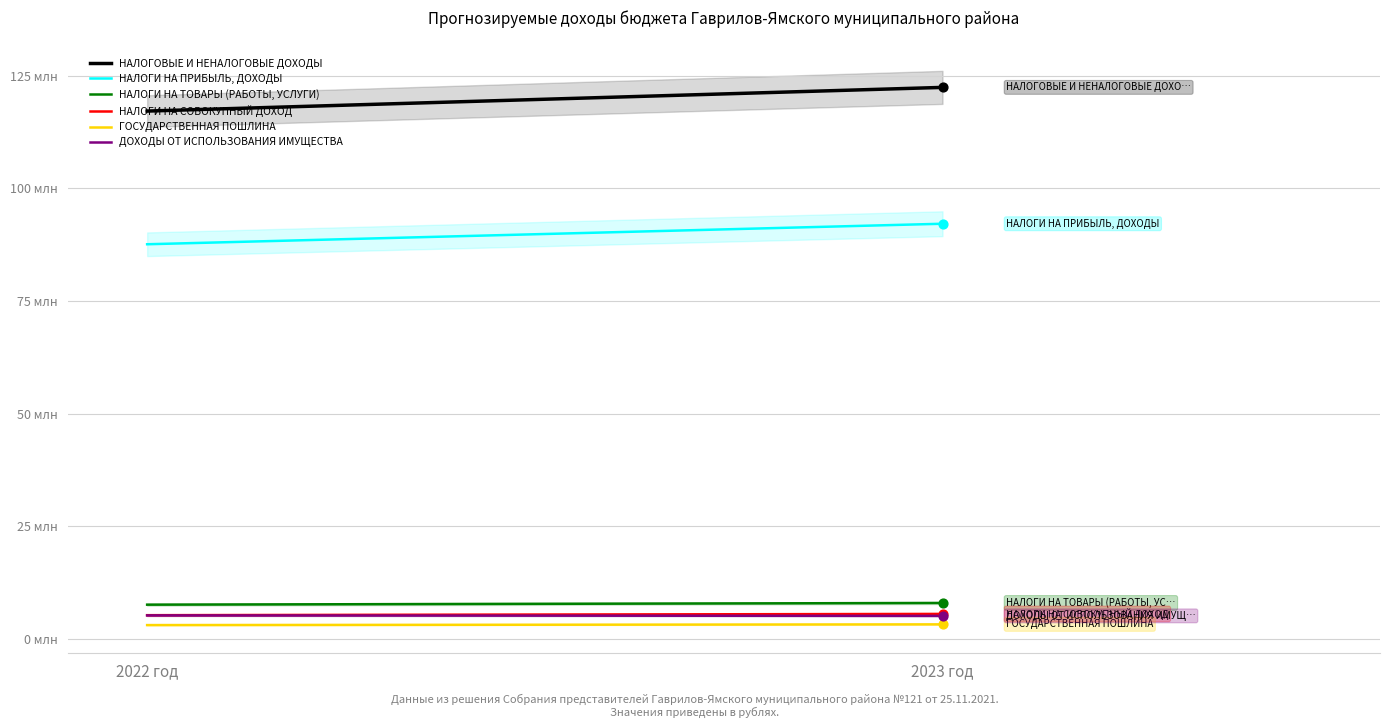

Which series has the largest total across all categories?

НАЛОГОВЫЕ И НЕНАЛОГОВЫЕ ДОХОДЫ